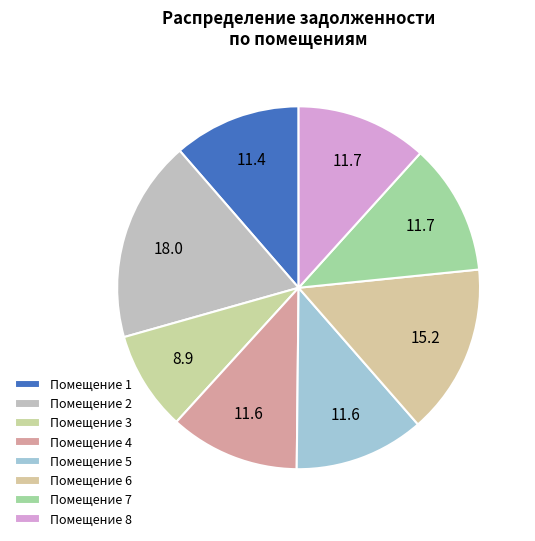

What is the smallest slice in the pie chart?

3